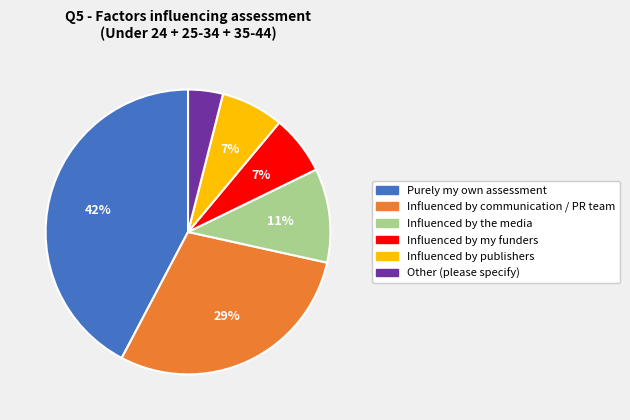

How many slices are in this pie chart?

6